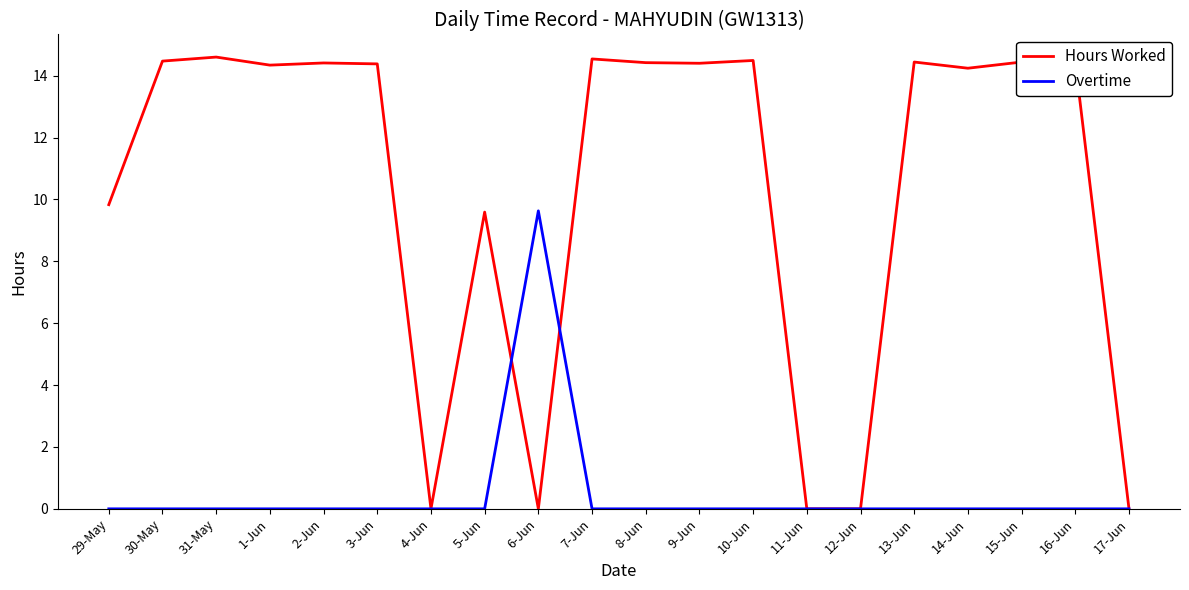

Which series has the widest spread of values?

Hours Worked